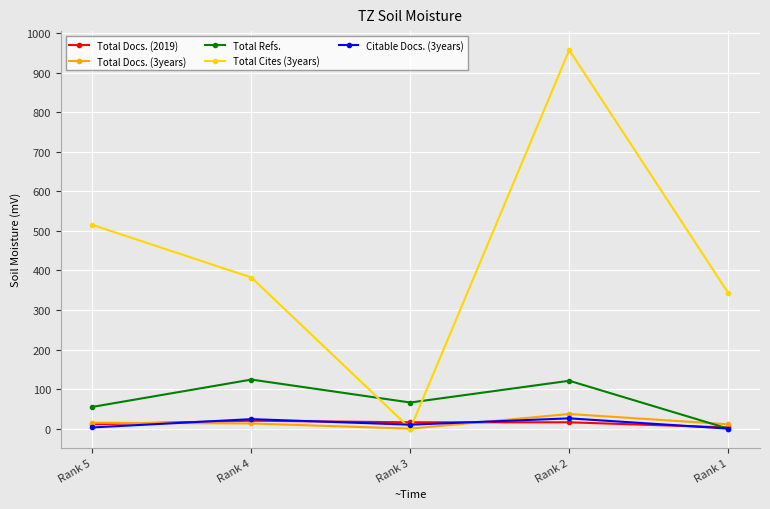

How many data points in Total Refs. are less than 66?

2